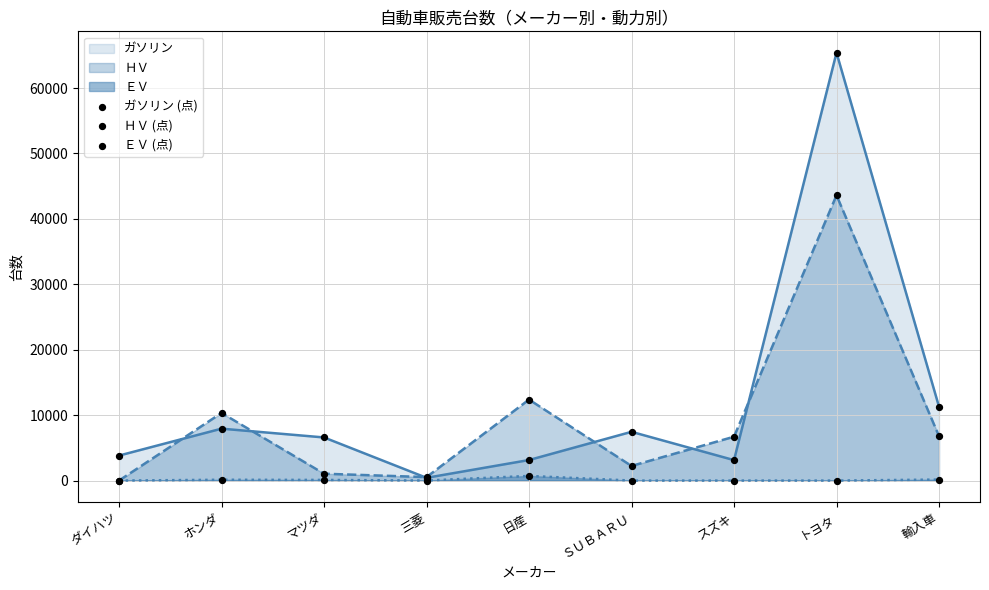

Where is ＨＶ nearest to the value 21804?

日産